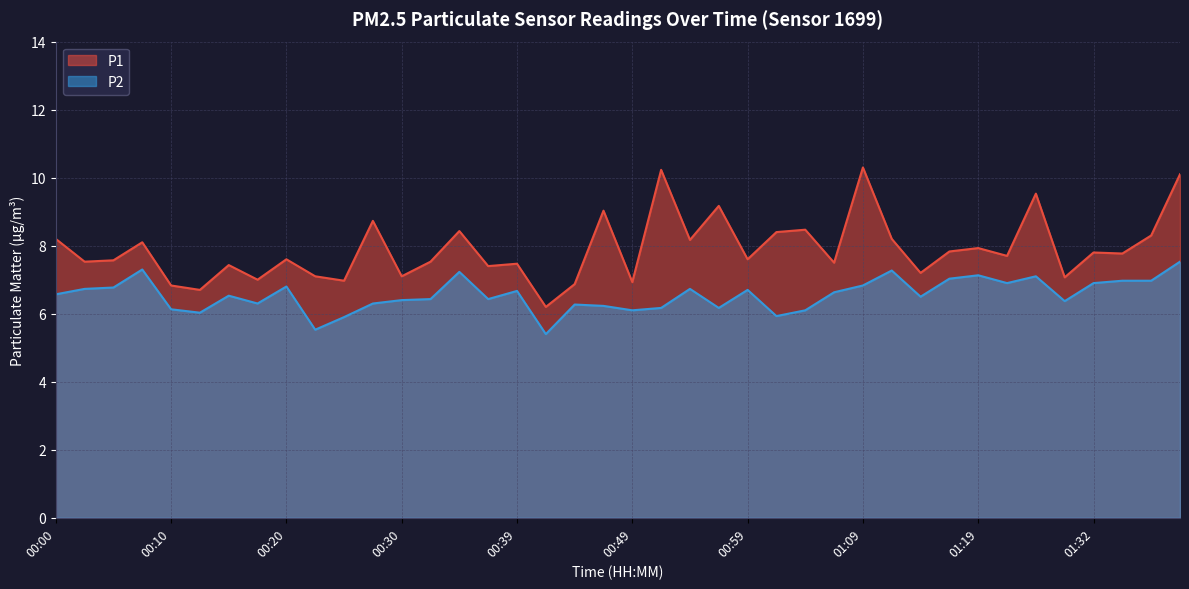

What is the sum of all P1 values?

316.0